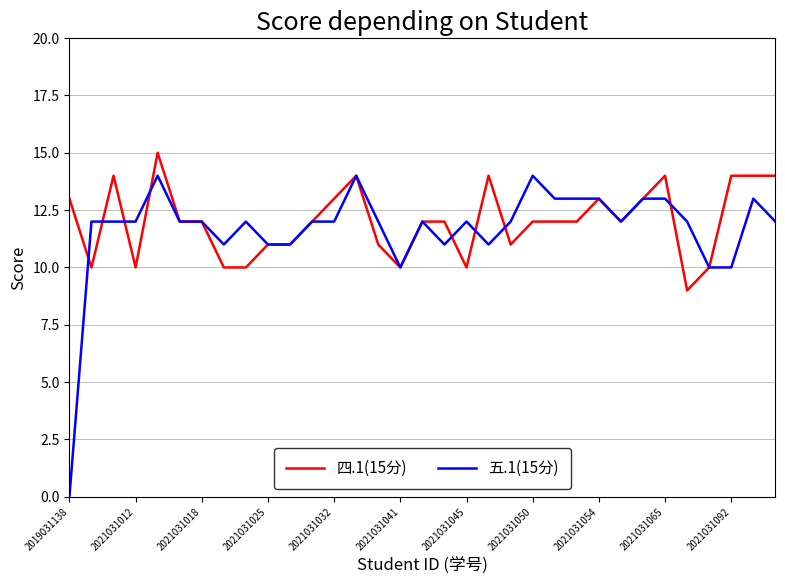

Which series has the largest range (max minus min)?

五.1(15分)